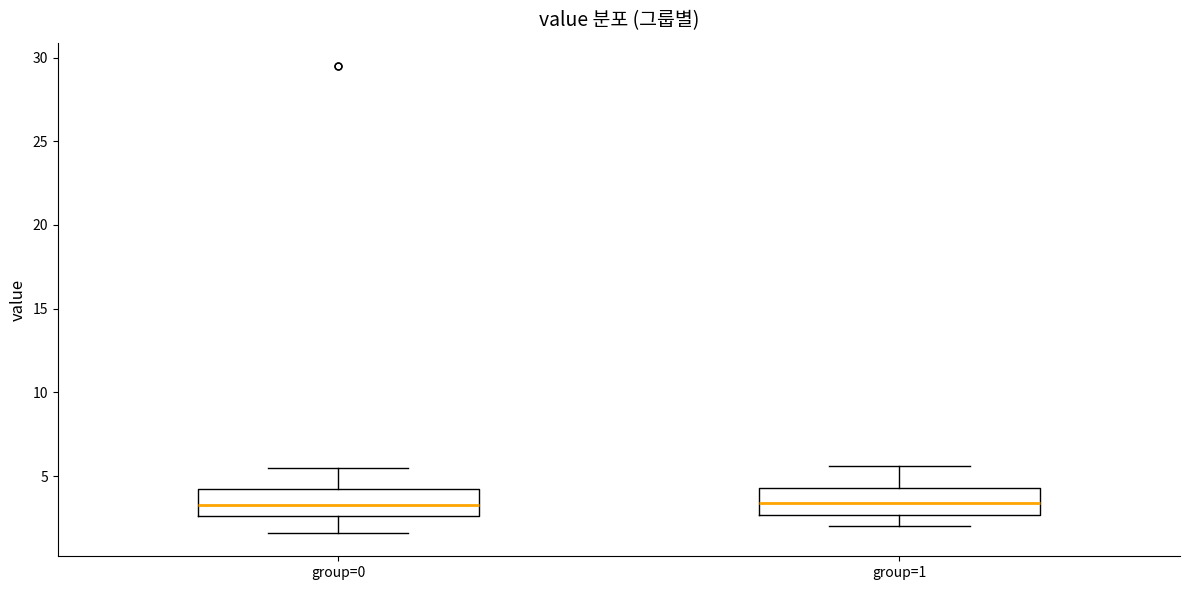

Reading left to right, read every box against the y-axis: the position of its median line, the range the box covers, and the ends of its whiskers. The values are not printed on the chart, so give them approximately, as read against the axis.

group=0: median 3.5, box 2.5 to 4.0, whiskers 1.5 to 5.5
group=1: median 3.5, box 2.5 to 4.5, whiskers 2.0 to 5.5